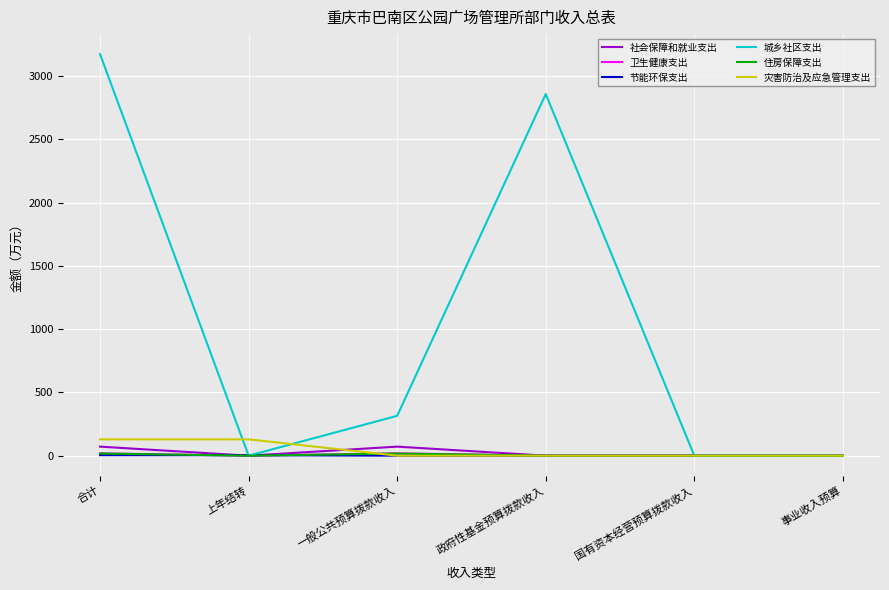

True or false: 社会保障和就业支出 has a value of 71.5 at 一般公共预算拨款收入.

True